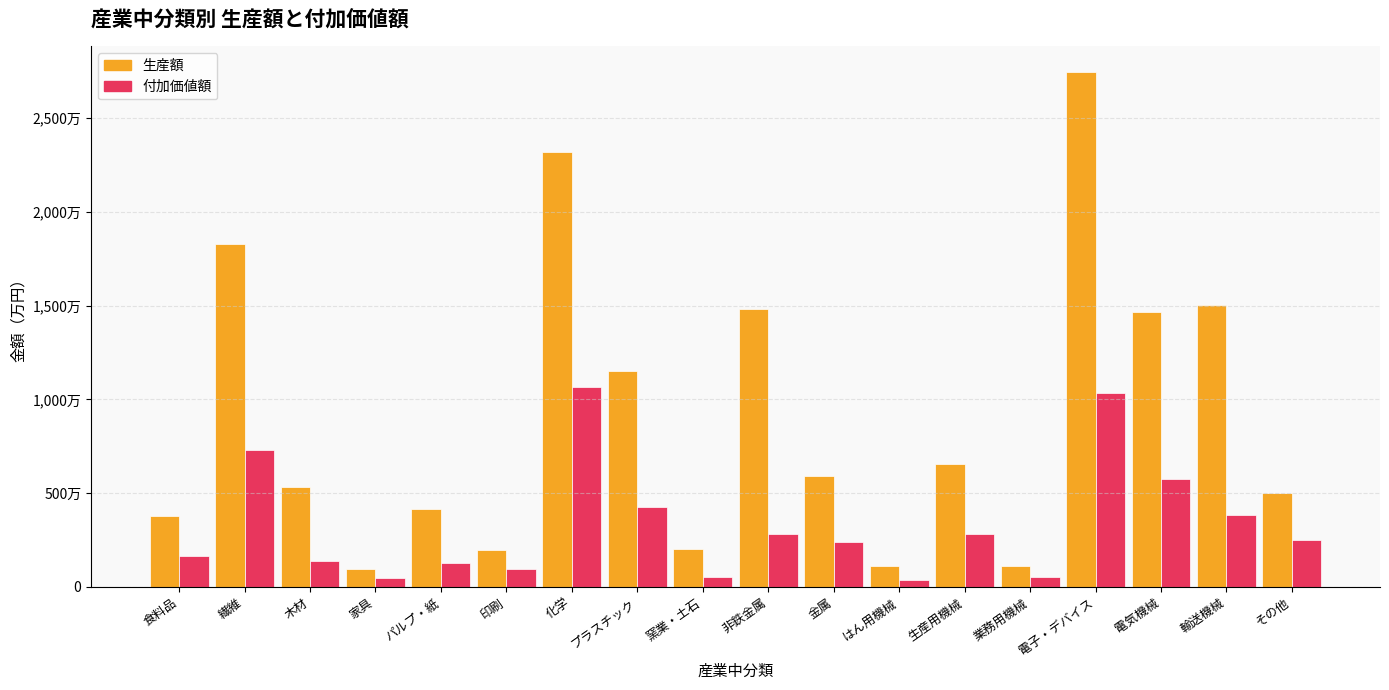

Read the 生産額 value at その他, to the nearest 50.

5032900